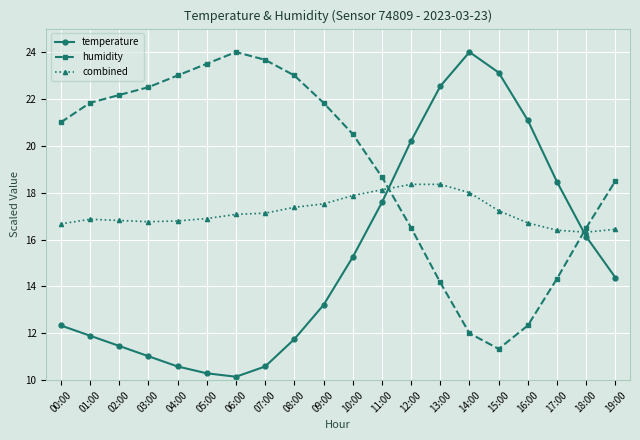

How many lines are shown in the chart?

3